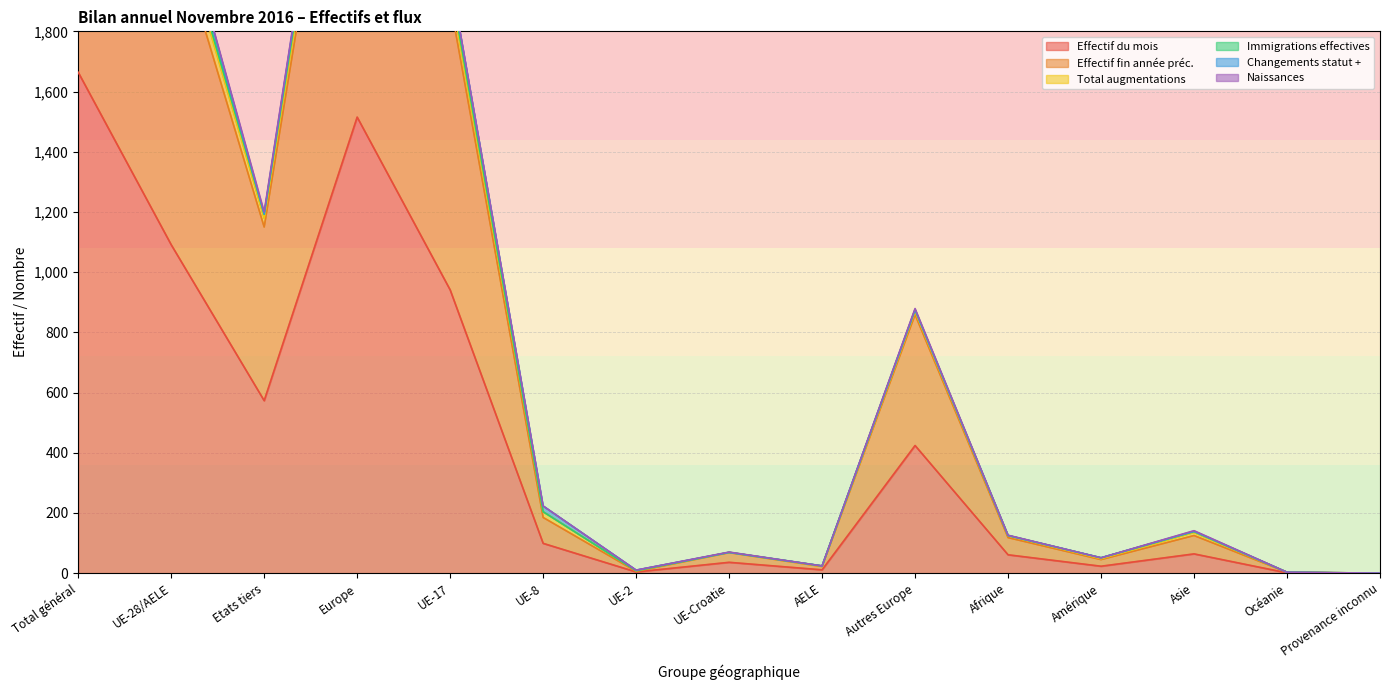

Is it true that Effectif du mois equals 64 at Asie?

True